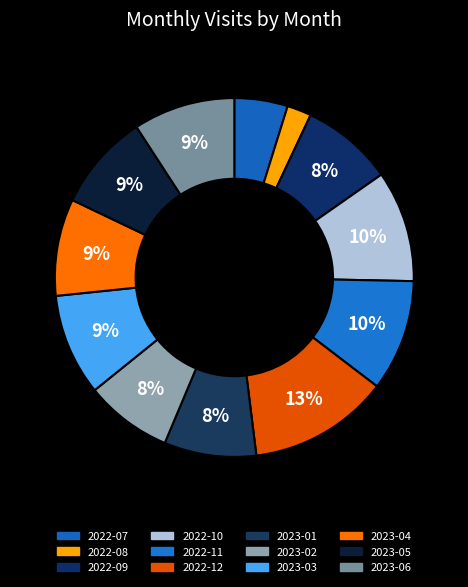

True or false: 2022-10 accounts for 10% of the total.

True